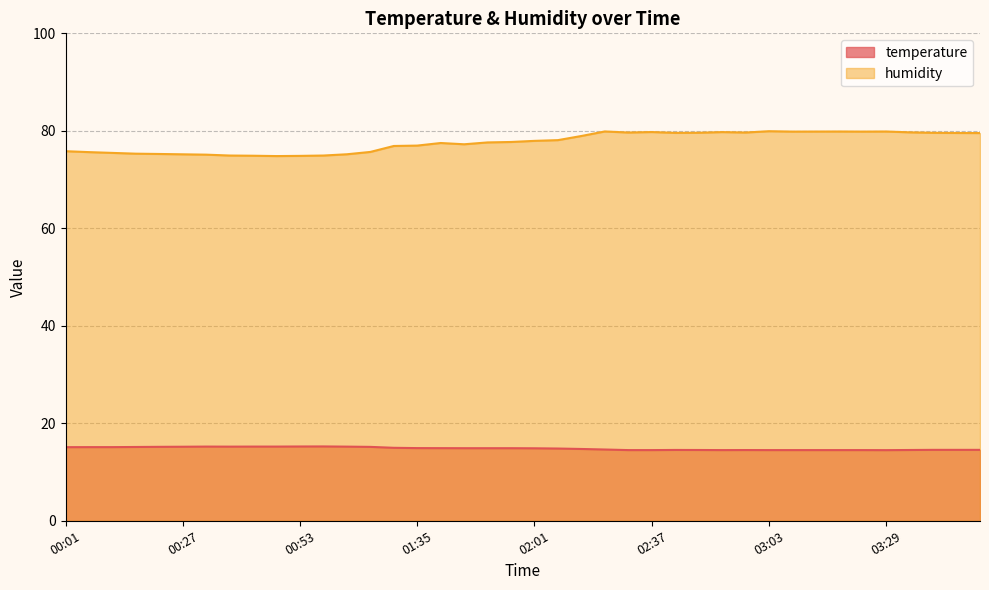

Rank the series at 01:50 from highest to lowest value.

humidity, temperature